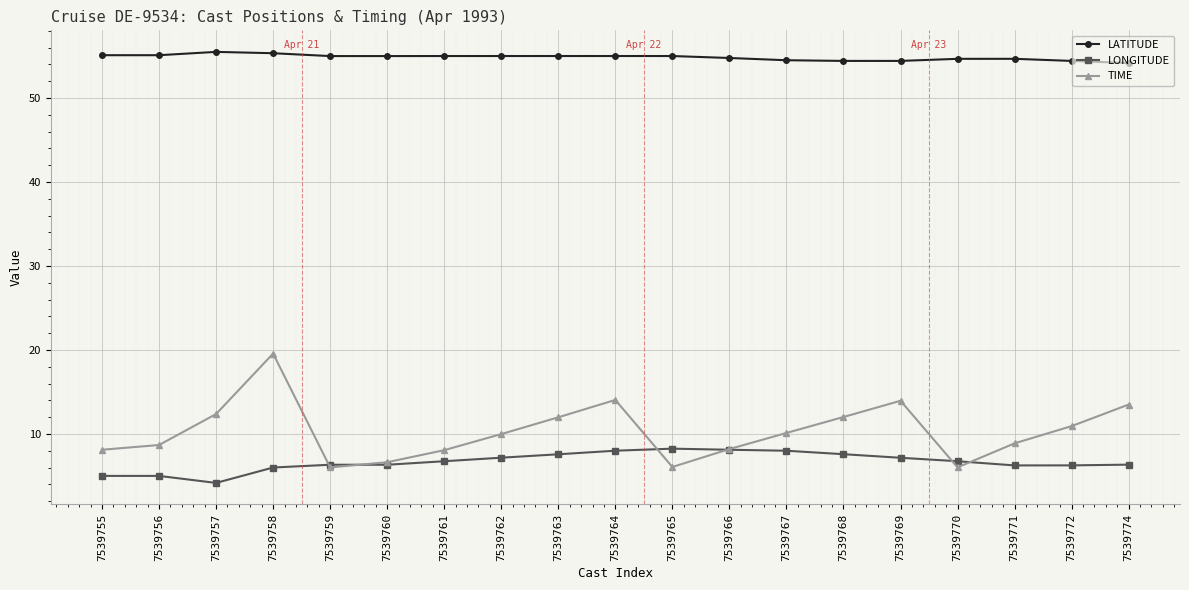

What is the smallest value displayed?

4.2